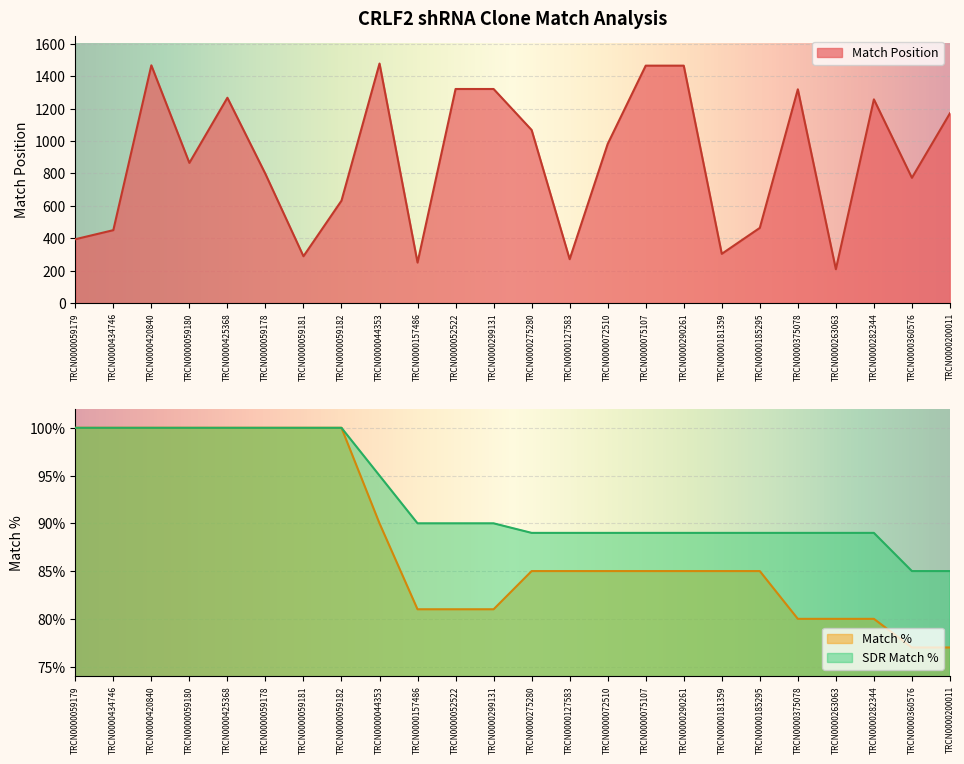

Where is the first local maximum for Match Position?

TRCN0000420840